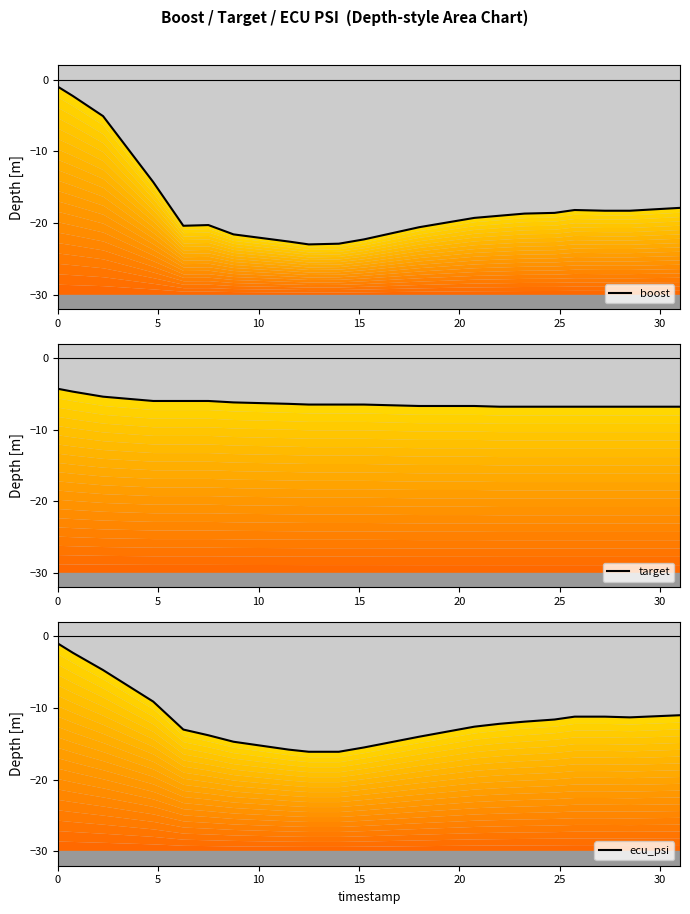

What are all the series names shown in the legend?

boost, target, ecu_psi